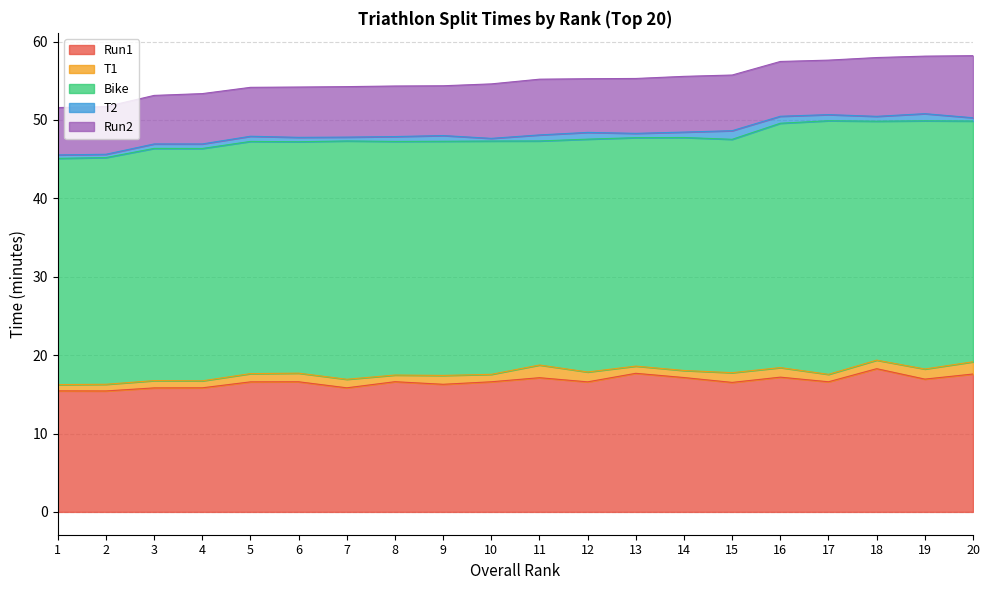

What is the sum of all Run1 values?

332.7